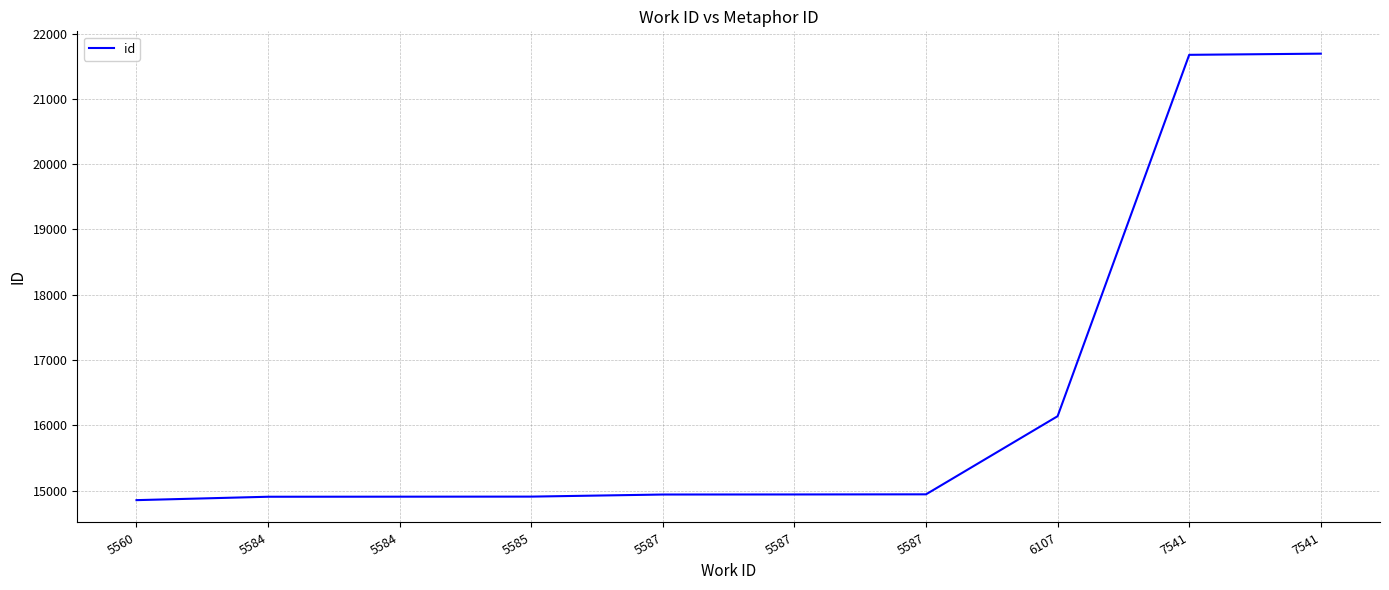

Does the chart display data point markers on the line(s)?

No